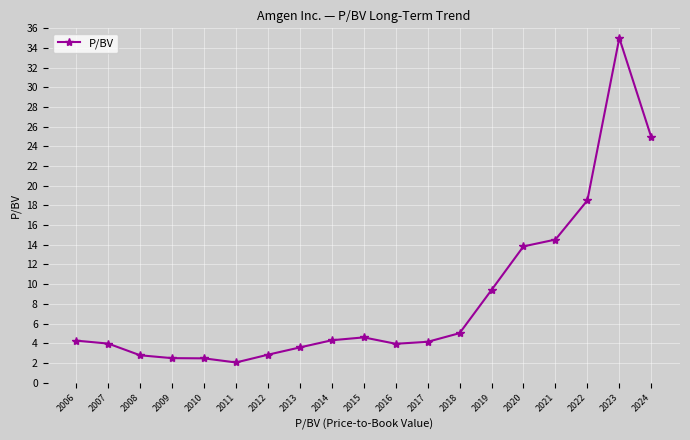

What is the ratio of the value at 2009 to the value at 2014?

0.6